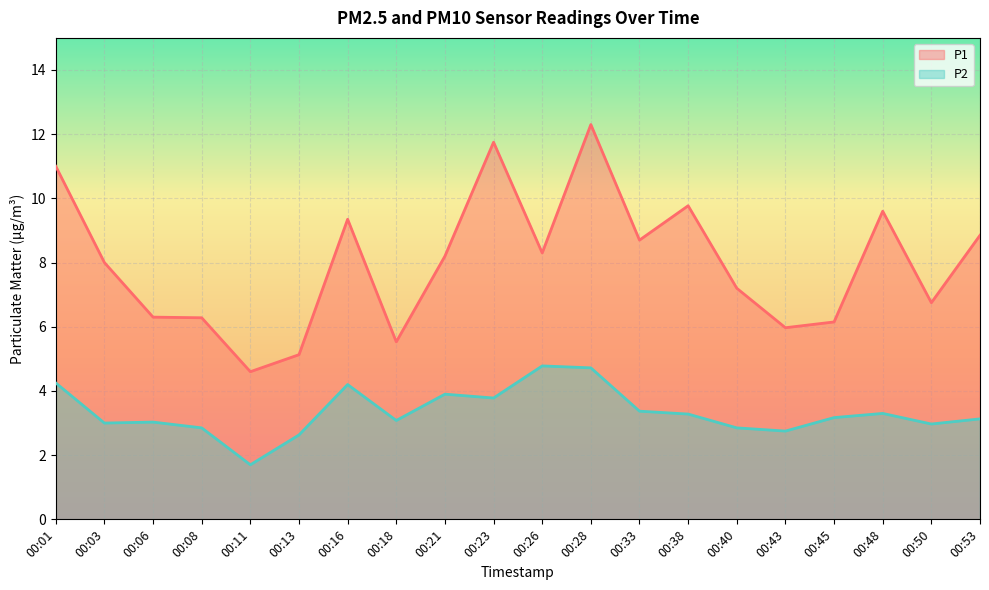

True or false: P1 has a value of 14.2 at 00:48.

False